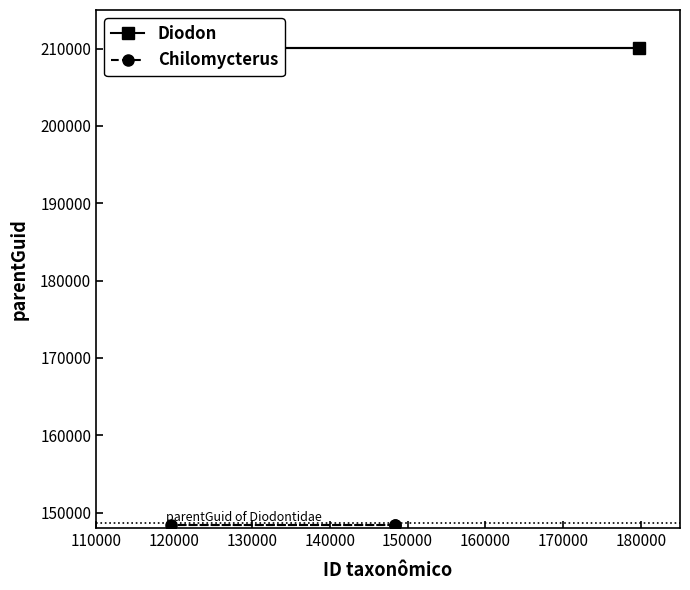

Rank the series at 130000 from lowest to highest value.

Chilomycterus, Diodon